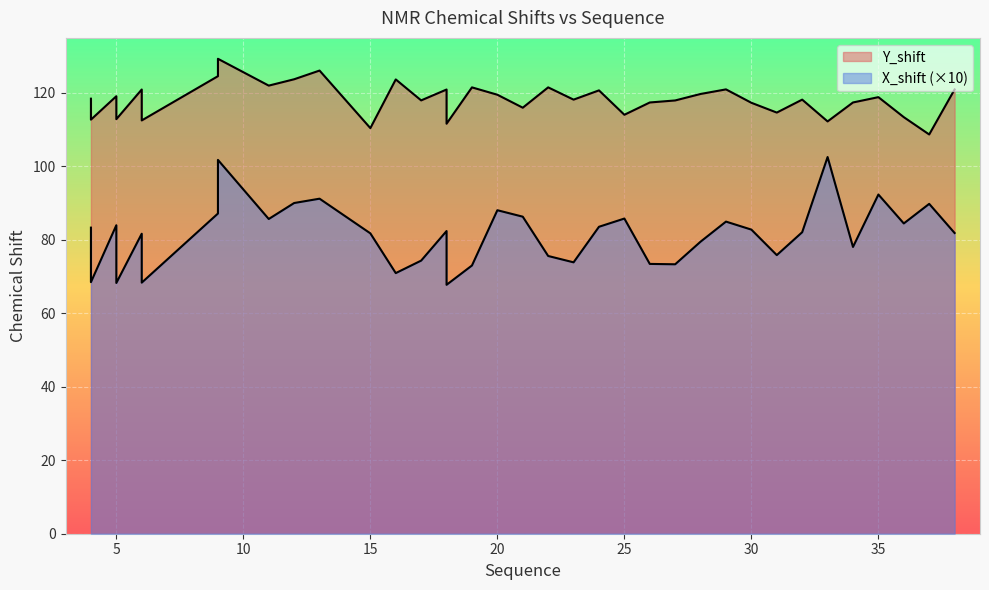

In Y_shift, how many points are lower than both neighbors (excluding endpoints)?

9